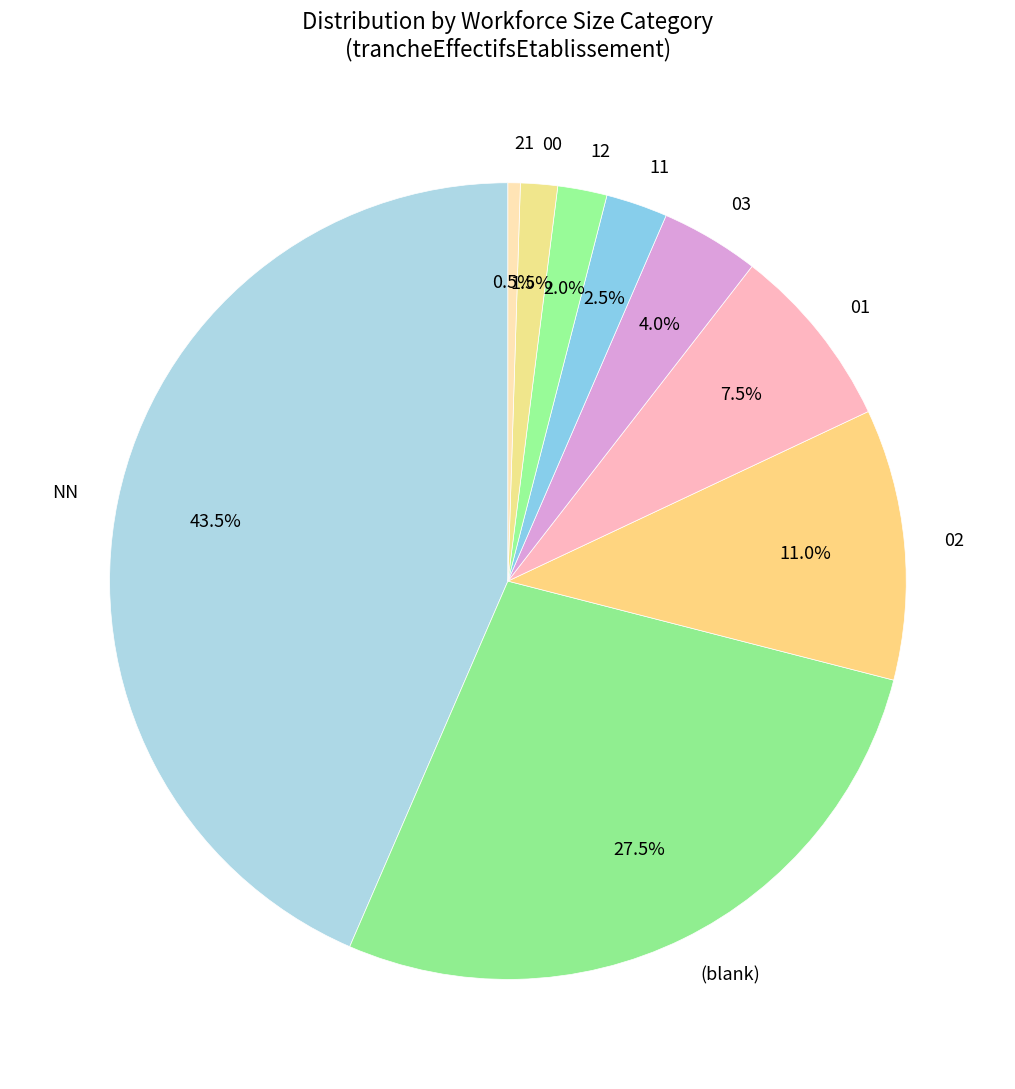

Which category has the smallest portion of the pie?

21